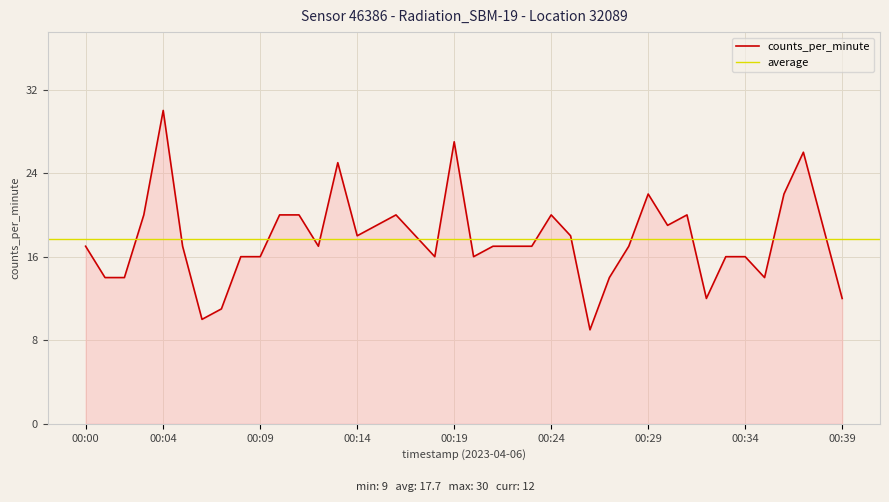

The chart shows a value of 20 at 00:16. True or false?

True